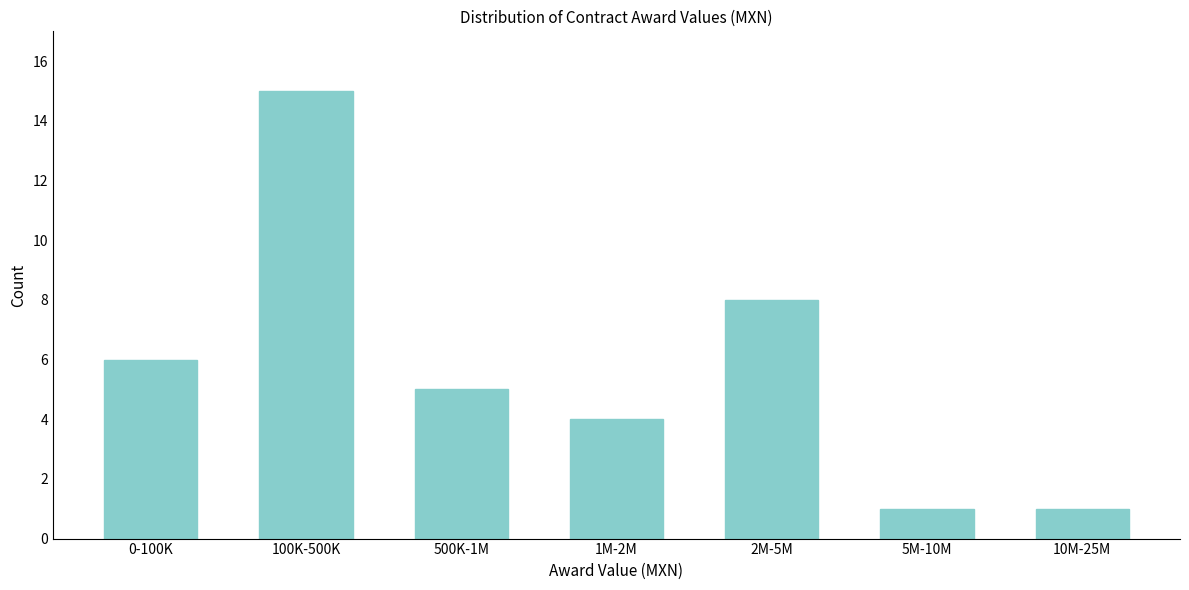

Reading left to right, list all the values displayed in this chart.

6	15	5	4	8	1	1